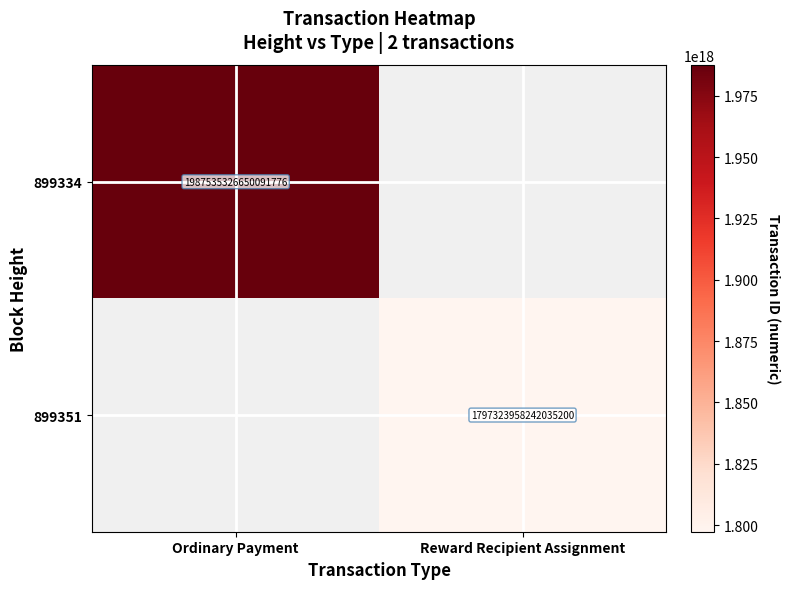

Between Reward Recipient Assignment and Ordinary Payment, which is larger?

Ordinary Payment